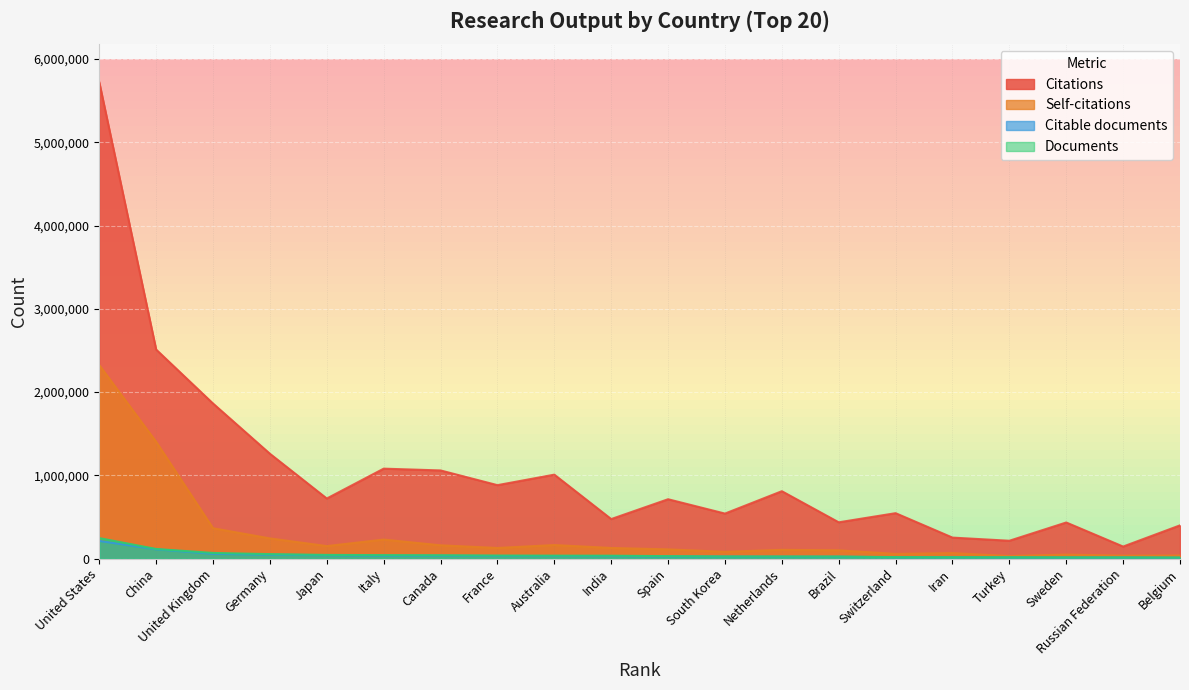

True or false: Citable documents has more than 2 points higher than both neighbors.

False